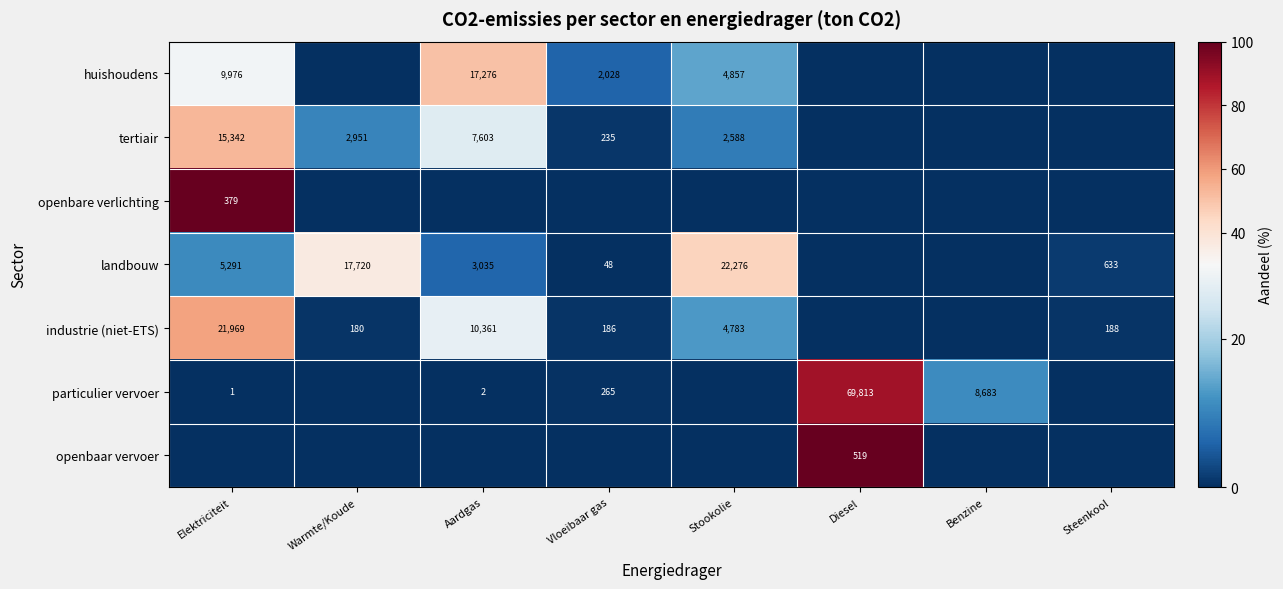

Is the value of huishoudens at Stookolie greater than the value of tertiair at Warmte/Koude?

Yes